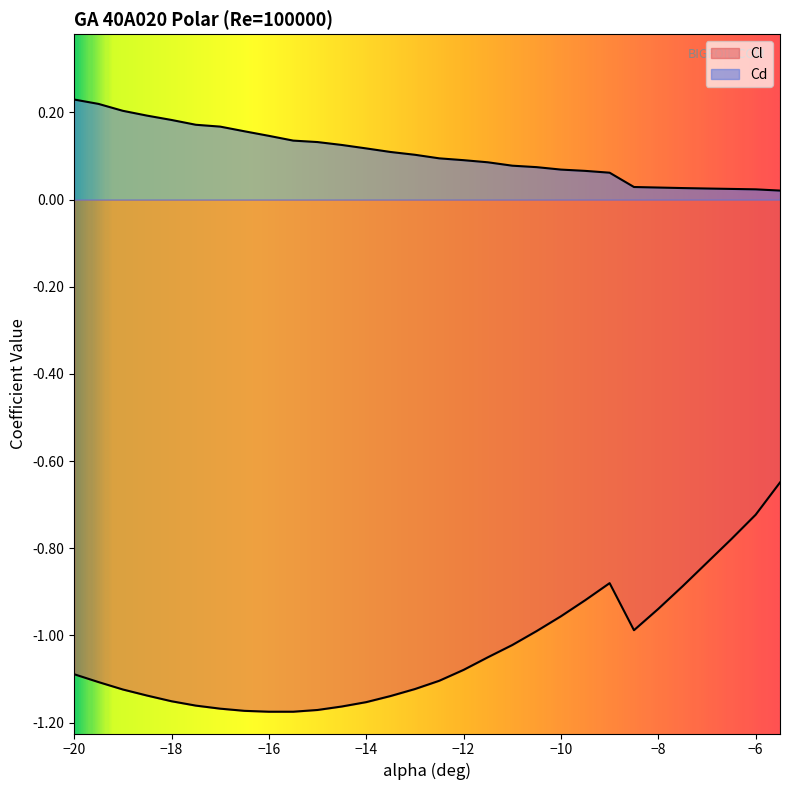

Rank the categories by Cd value from lowest to highest.

-5.5, -6, -6.5, -7, -7.5, -8, -8.5, -9, -9.5, -10, -10.5, -11, -11.5, -12, -12.5, -13, -13.5, -14, -14.5, -15, -15.5, -16, -16.5, -17, -17.5, -18, -18.5, -19, -19.5, -20